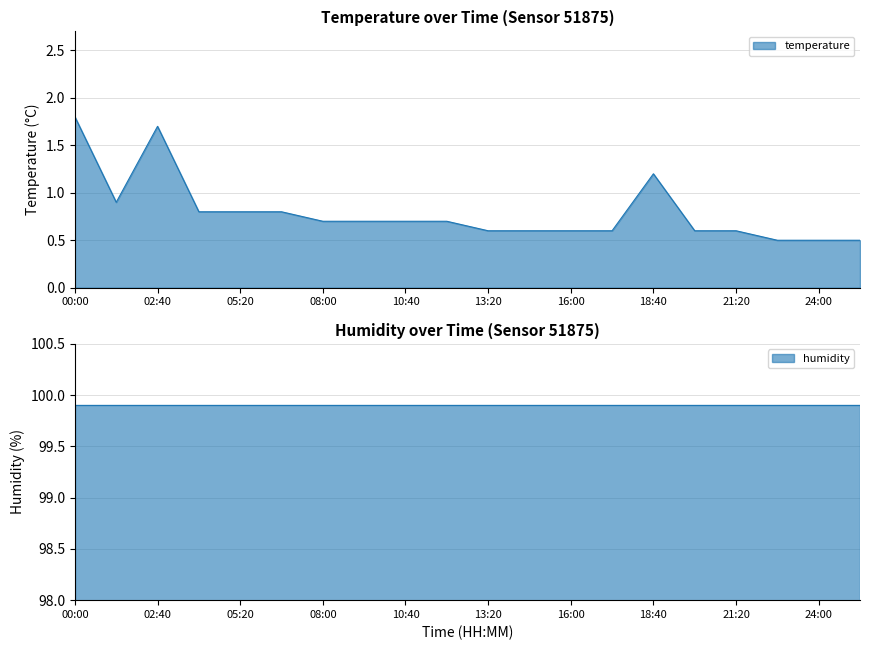

Which label corresponds to the largest value in the chart?

00:00